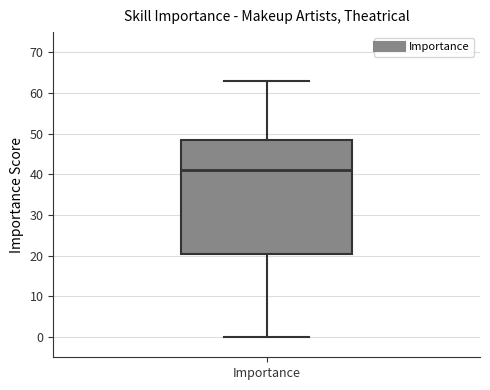

Transcribe this box plot: give where the median line is, the range the box spans, and where the two whiskers end, as read against the y-axis. The values are not printed on the chart, so give them approximately, as read against the axis.

median 41, box 21 to 49, whiskers 0 to 63